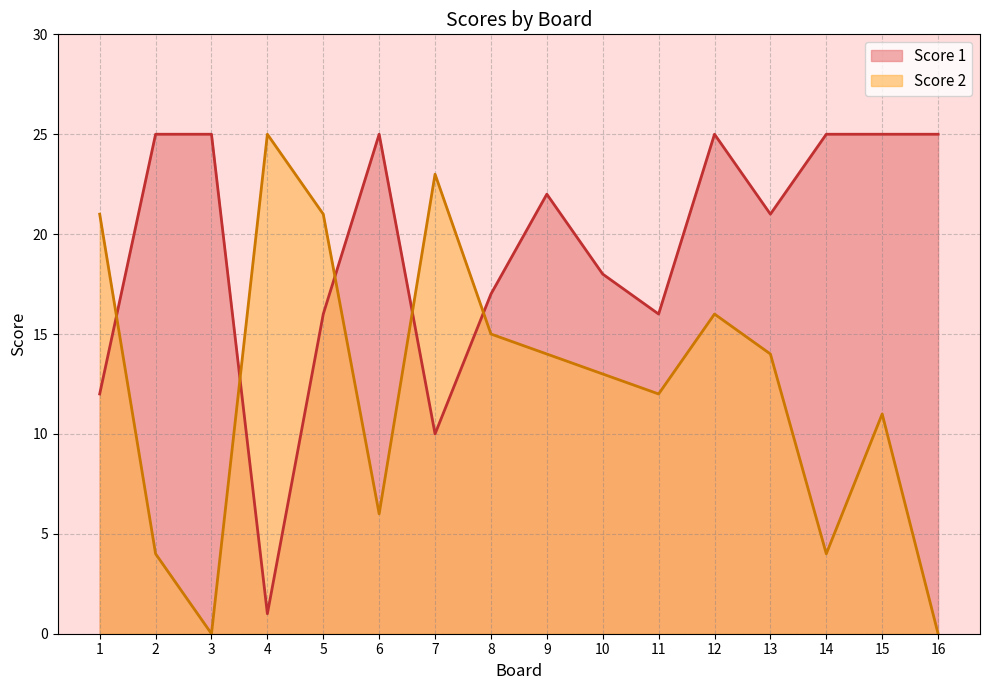

Where do Score 1 and Score 2 first cross each other?

1 and 2